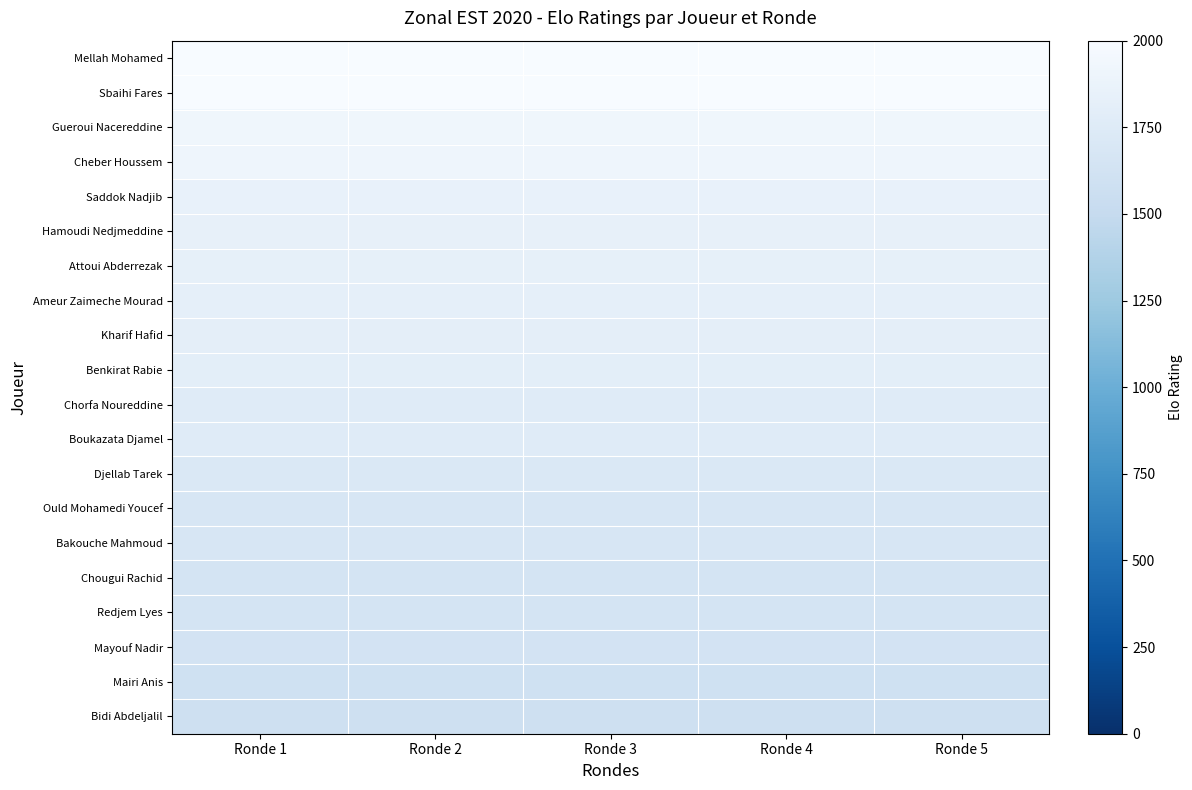

Reading left to right, what are all the values shown in this chart?

Mellah Mohamed: Ronde 1=1998	Ronde 2=1998	Ronde 3=1998	Ronde 4=1998	Ronde 5=1998
Sbaihi Fares: Ronde 1=1997	Ronde 2=1997	Ronde 3=1997	Ronde 4=1997	Ronde 5=1997
Gueroui Nacereddine: Ronde 1=1926	Ronde 2=1926	Ronde 3=1926	Ronde 4=1926	Ronde 5=1926
Cheber Houssem: Ronde 1=1910	Ronde 2=1910	Ronde 3=1910	Ronde 4=1910	Ronde 5=1910
Saddok Nadjib: Ronde 1=1844	Ronde 2=1844	Ronde 3=1844	Ronde 4=1844	Ronde 5=1844
Hamoudi Nedjmeddine: Ronde 1=1838	Ronde 2=1838	Ronde 3=1838	Ronde 4=1838	Ronde 5=1838
Attoui Abderrezak: Ronde 1=1831	Ronde 2=1831	Ronde 3=1831	Ronde 4=1831	Ronde 5=1831
Ameur Zaimeche Mourad: Ronde 1=1828	Ronde 2=1828	Ronde 3=1828	Ronde 4=1828	Ronde 5=1828
Kharif Hafid: Ronde 1=1807	Ronde 2=1807	Ronde 3=1807	Ronde 4=1807	Ronde 5=1807
Benkirat Rabie: Ronde 1=1799	Ronde 2=1799	Ronde 3=1799	Ronde 4=1799	Ronde 5=1799
Chorfa Noureddine: Ronde 1=1763	Ronde 2=1763	Ronde 3=1763	Ronde 4=1763	Ronde 5=1763
Boukazata Djamel: Ronde 1=1761	Ronde 2=1761	Ronde 3=1761	Ronde 4=1761	Ronde 5=1761
Djellab Tarek: Ronde 1=1716	Ronde 2=1716	Ronde 3=1716	Ronde 4=1716	Ronde 5=1716
Ould Mohamedi Youcef: Ronde 1=1682	Ronde 2=1682	Ronde 3=1682	Ronde 4=1682	Ronde 5=1682
Bakouche Mahmoud: Ronde 1=1672	Ronde 2=1672	Ronde 3=1672	Ronde 4=1672	Ronde 5=1672
Chougui Rachid: Ronde 1=1656	Ronde 2=1656	Ronde 3=1656	Ronde 4=1656	Ronde 5=1656
Redjem Lyes: Ronde 1=1655	Ronde 2=1655	Ronde 3=1655	Ronde 4=1655	Ronde 5=1655
Mayouf Nadir: Ronde 1=1637	Ronde 2=1637	Ronde 3=1637	Ronde 4=1637	Ronde 5=1637
Mairi Anis: Ronde 1=1597	Ronde 2=1597	Ronde 3=1597	Ronde 4=1597	Ronde 5=1597
Bidi Abdeljalil: Ronde 1=1592	Ronde 2=1592	Ronde 3=1592	Ronde 4=1592	Ronde 5=1592